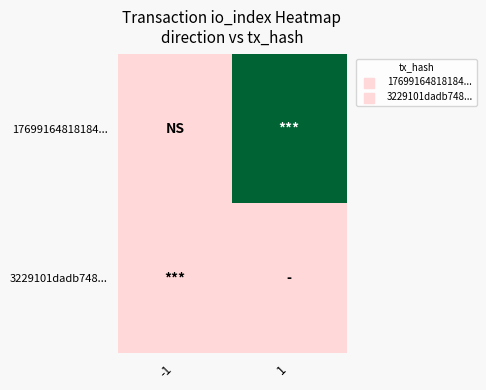

Which series has the largest range (max minus min)?

17699164818184...